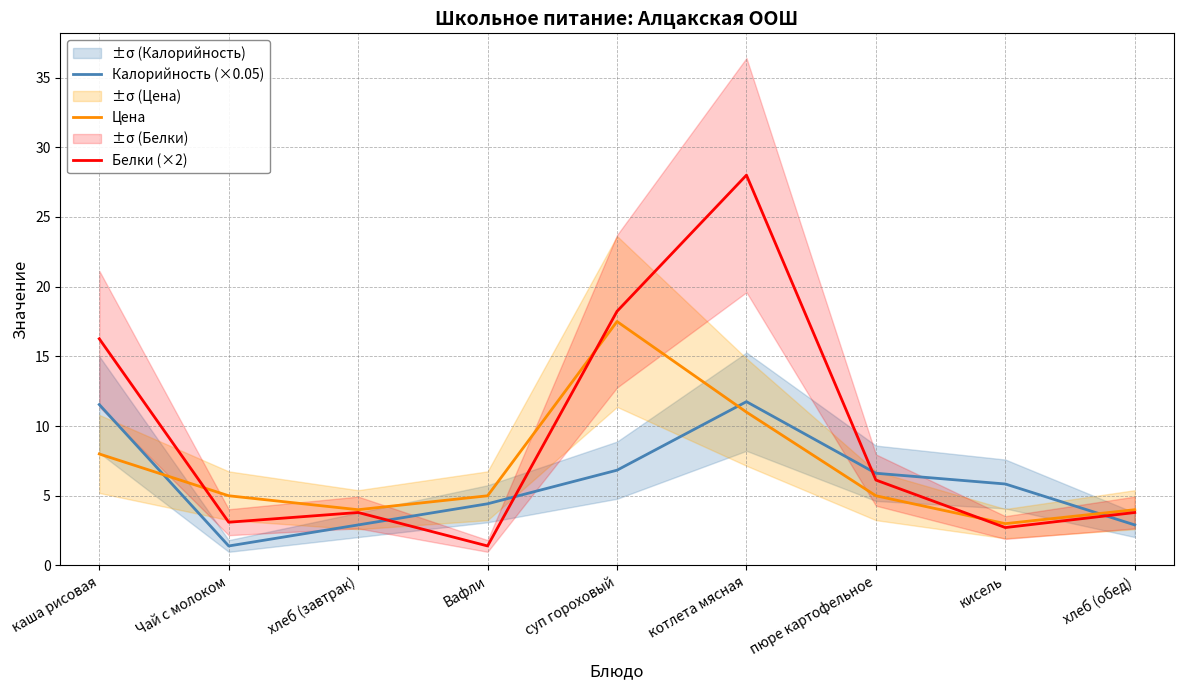

At which category is the sum across all series the highest?

котлета мясная